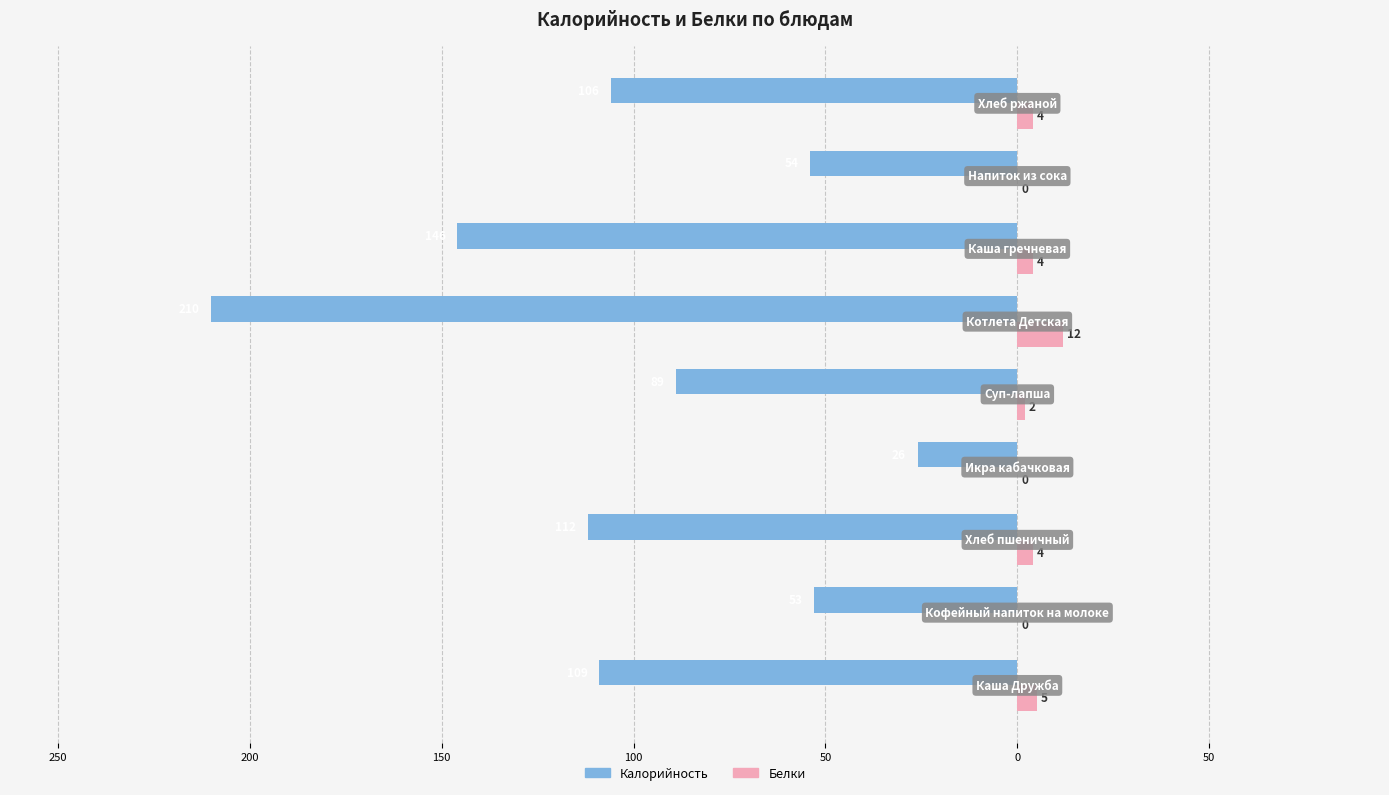

Reading left to right, transcribe all the data shown in this chart.

Калорийность: -109	-53	-112	-26	-89	-210	-146	-54	-106
Белки: 5	0	4	0	2	12	4	0	4